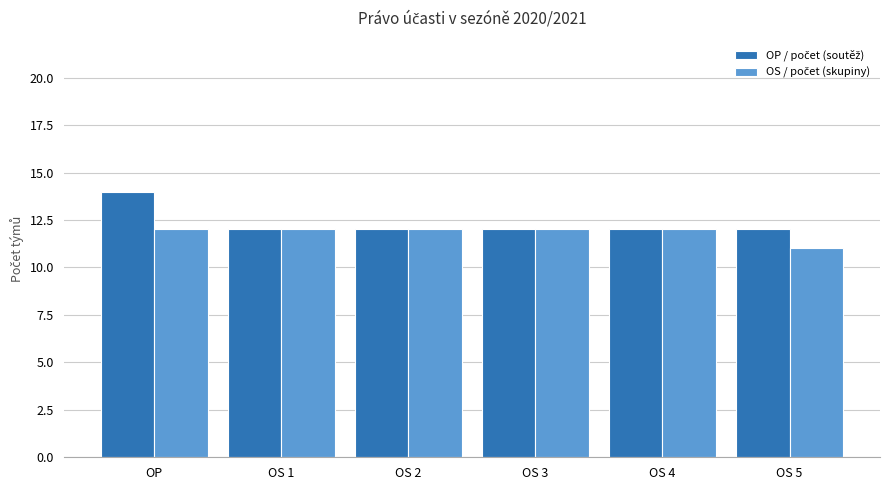

What position from the left is OP?

1